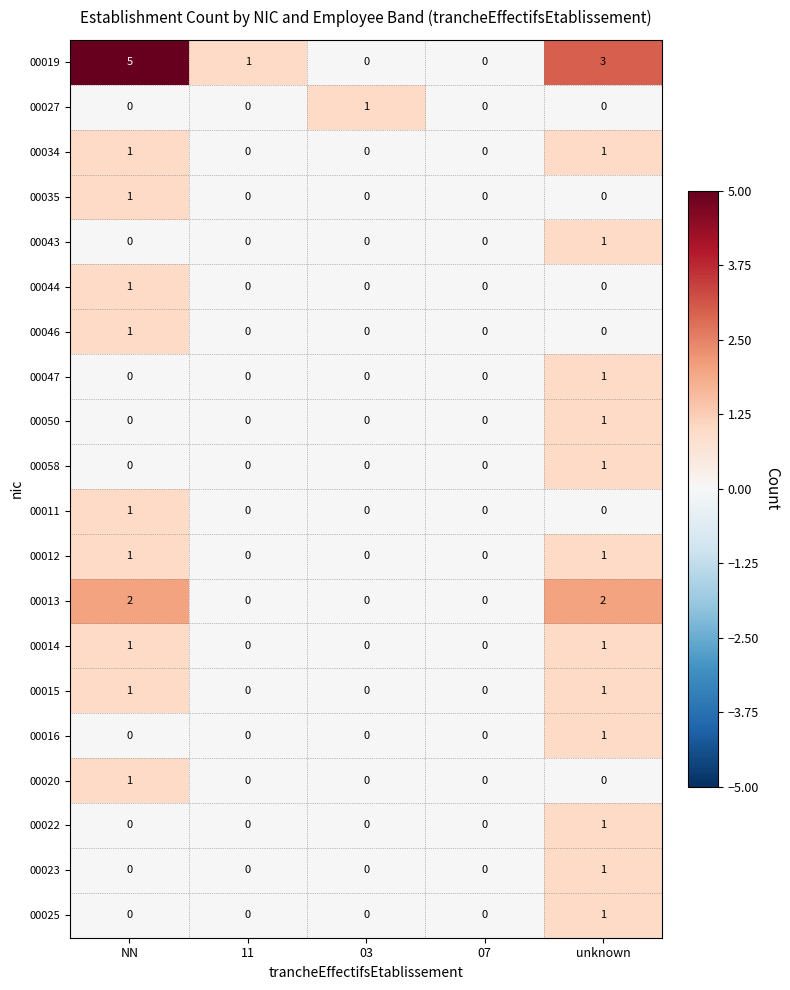

Which series has the largest range (max minus min)?

00019